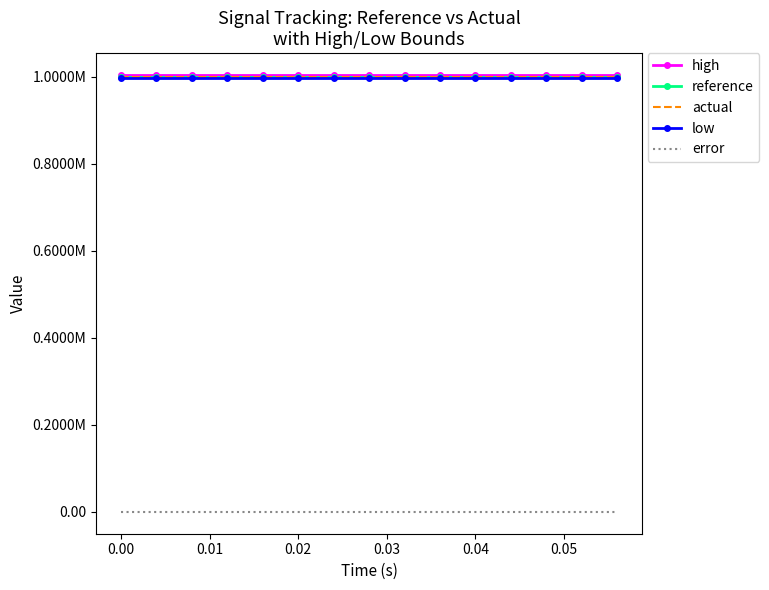

What are all the series names shown in the legend?

high, reference, actual, low, error